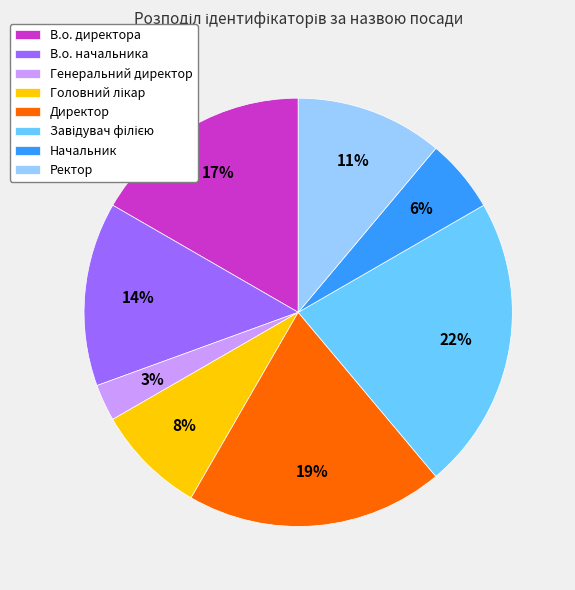

Is there a majority slice in this chart?

No